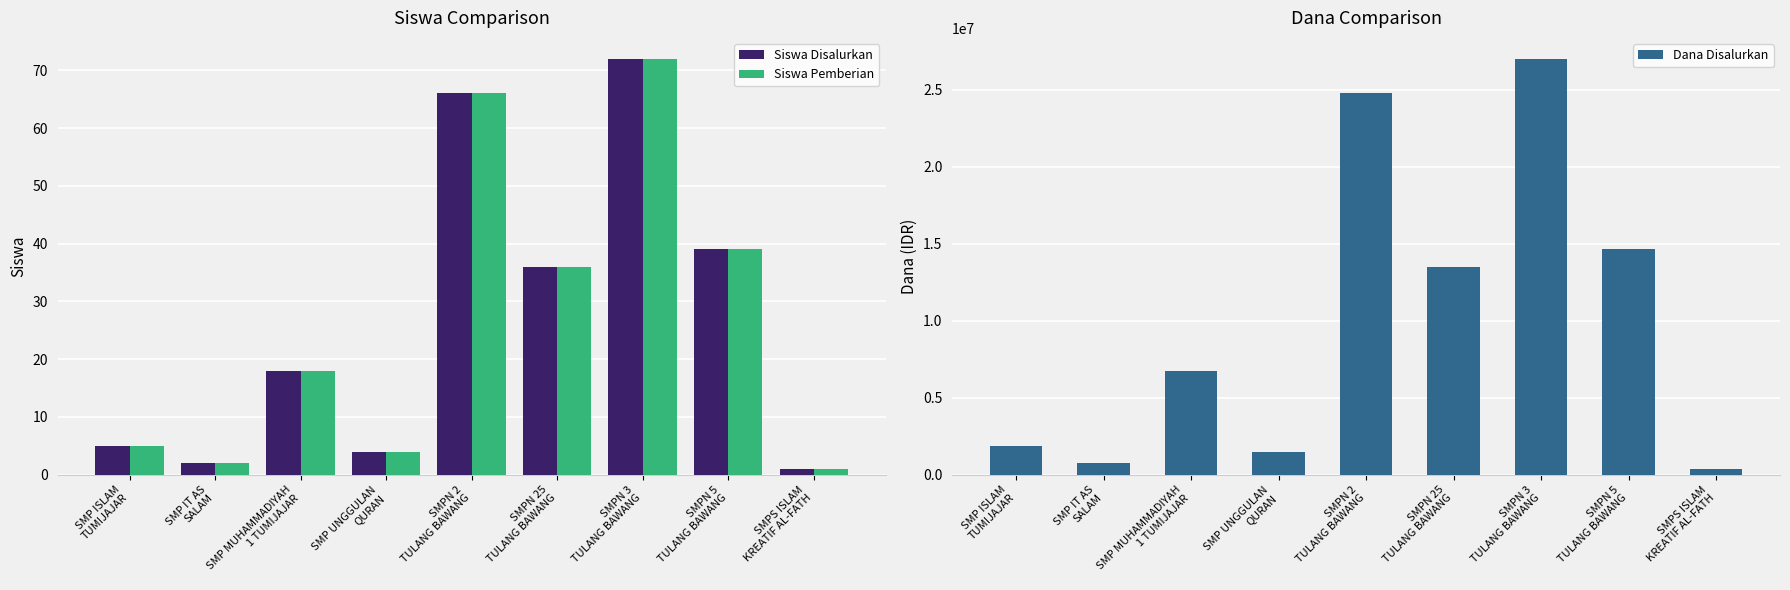

What is the difference between the Siswa Disalurkan values at SMP ISLAM
TUMIJAJAR and SMPN 3
TULANG BAWANG?

67